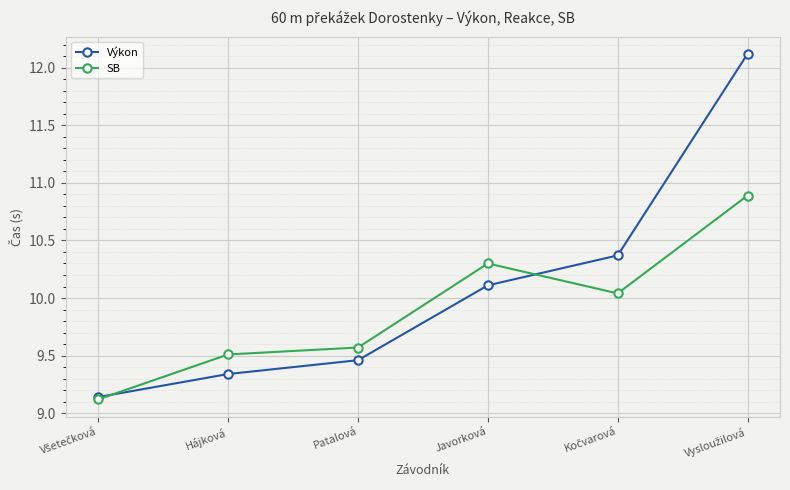

How many interior local valleys does the SB series have?

1